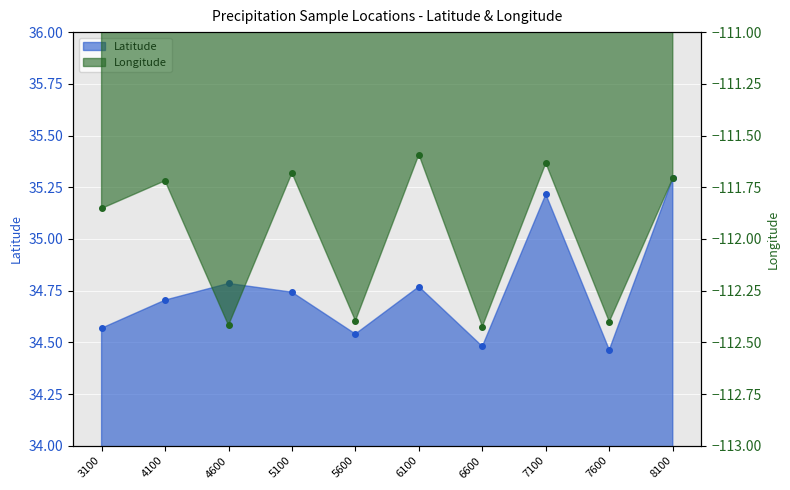

List the labels in order of Longitude value, smallest first.

6600, 4600, 7600, 5600, 3100, 4100, 8100, 5100, 7100, 6100